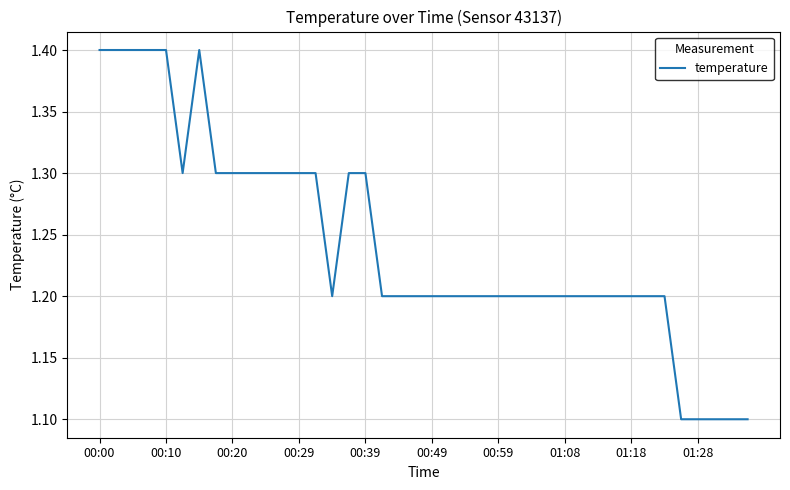

What is the maximum value shown in the chart?

1.4